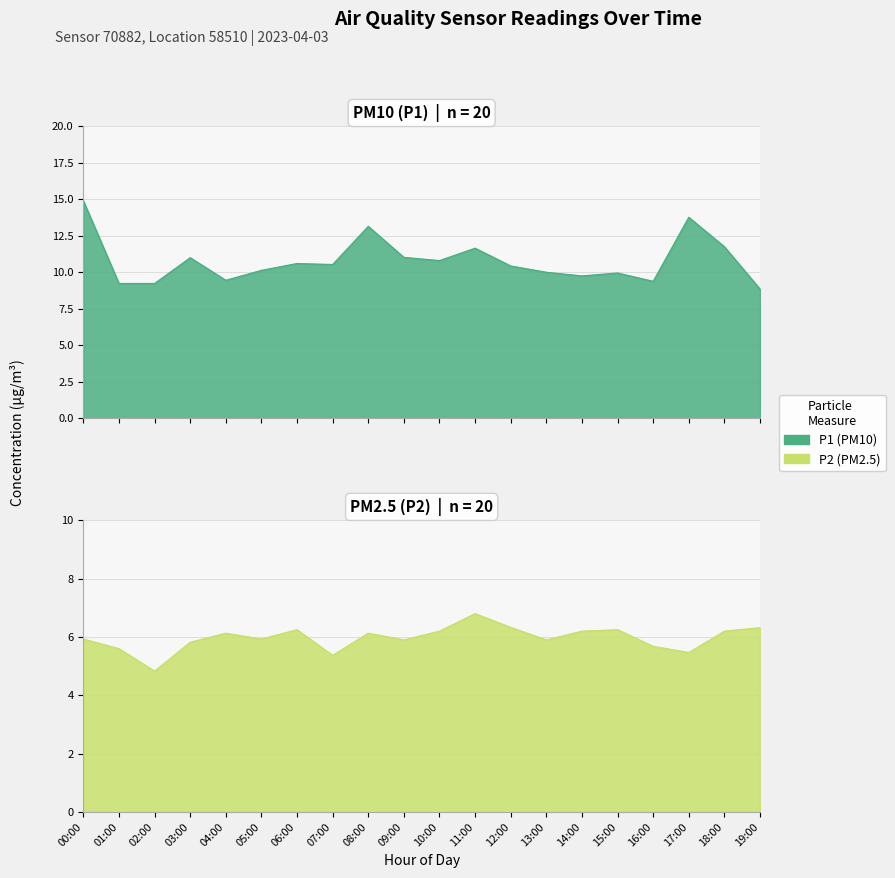

What is the value of the P1 point at the 19th from the left?

11.8